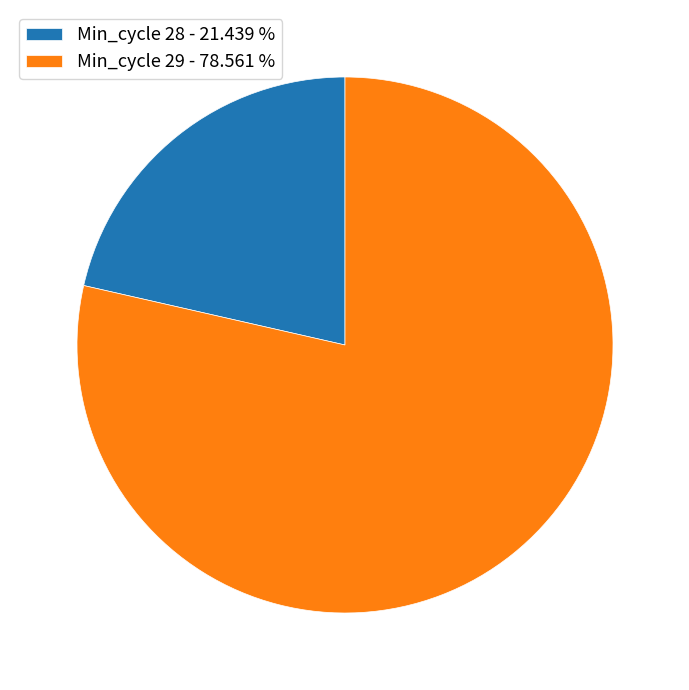

Which category has the biggest portion of the pie?

Min_cycle 29 - 78.561 %